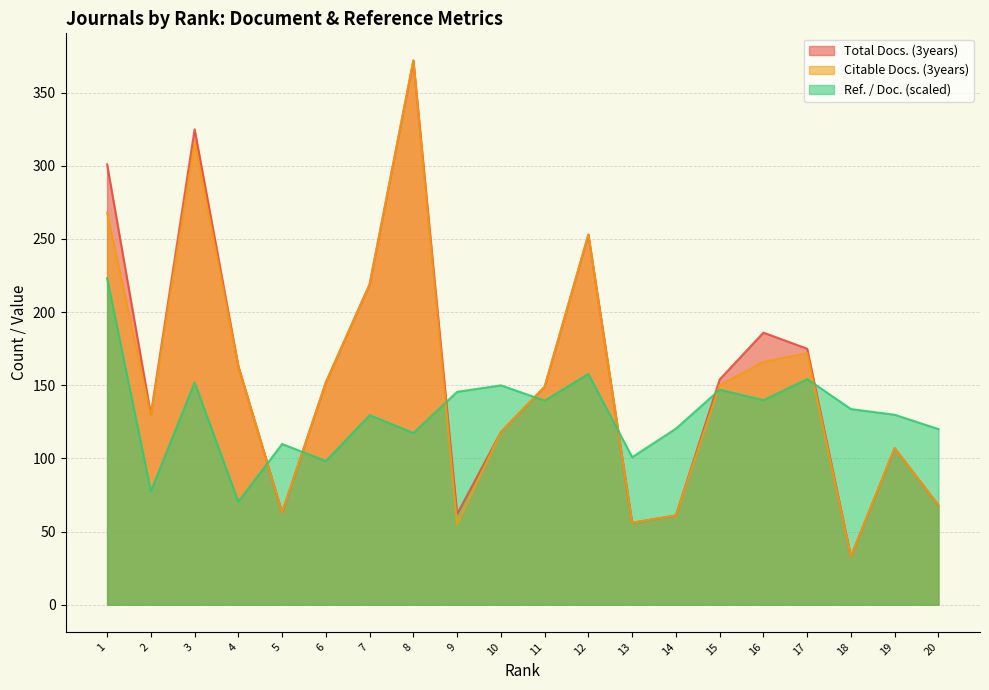

At 12, list the series in order from smallest to largest.

Ref. / Doc., Total Docs. (3years), Citable Docs. (3years)